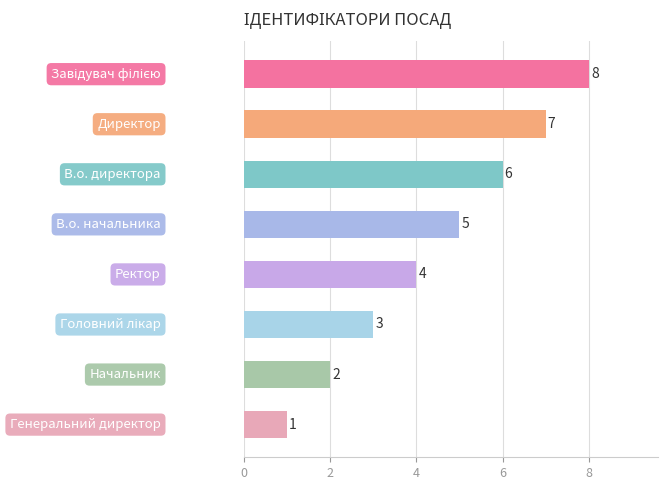

How many values are between 3 and 7?

5